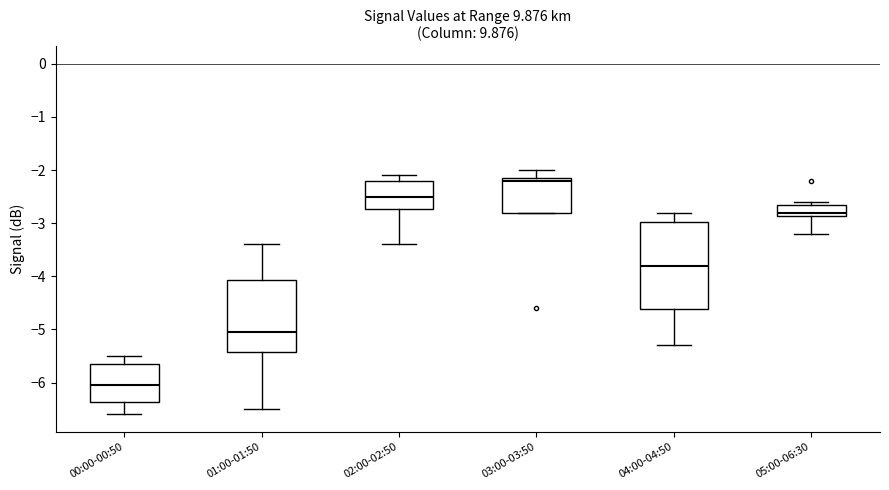

Comparing the boxes themselves (not the whiskers), which one is the tallest?

04:00-04:50